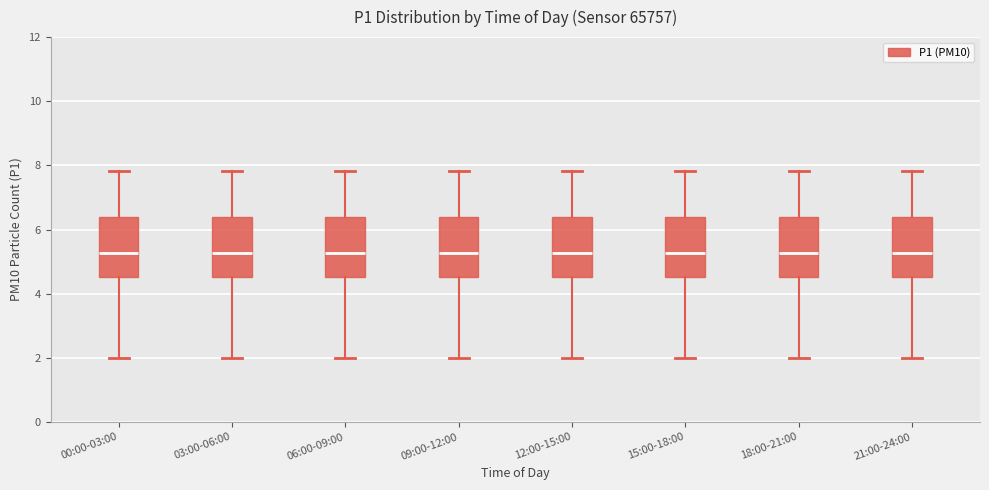

Reading left to right, read every box against the y-axis: the position of its median line, the range the box covers, and the ends of its whiskers. The values are not printed on the chart, so give them approximately, as read against the axis.

00:00-03:00: median 5.2, box 4.6 to 6.4, whiskers 2.0 to 7.8
03:00-06:00: median 5.2, box 4.6 to 6.4, whiskers 2.0 to 7.8
06:00-09:00: median 5.2, box 4.6 to 6.4, whiskers 2.0 to 7.8
09:00-12:00: median 5.2, box 4.6 to 6.4, whiskers 2.0 to 7.8
12:00-15:00: median 5.2, box 4.6 to 6.4, whiskers 2.0 to 7.8
15:00-18:00: median 5.2, box 4.6 to 6.4, whiskers 2.0 to 7.8
18:00-21:00: median 5.2, box 4.6 to 6.4, whiskers 2.0 to 7.8
21:00-24:00: median 5.2, box 4.6 to 6.4, whiskers 2.0 to 7.8